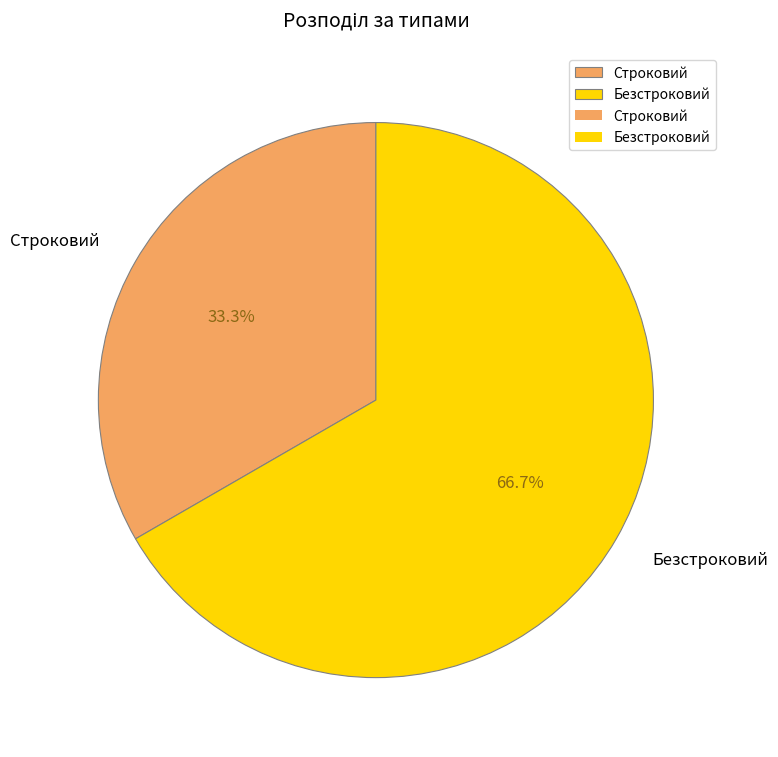

To the nearest percent, what is the difference between the Строковий and Безстроковий slice percentages?

33%